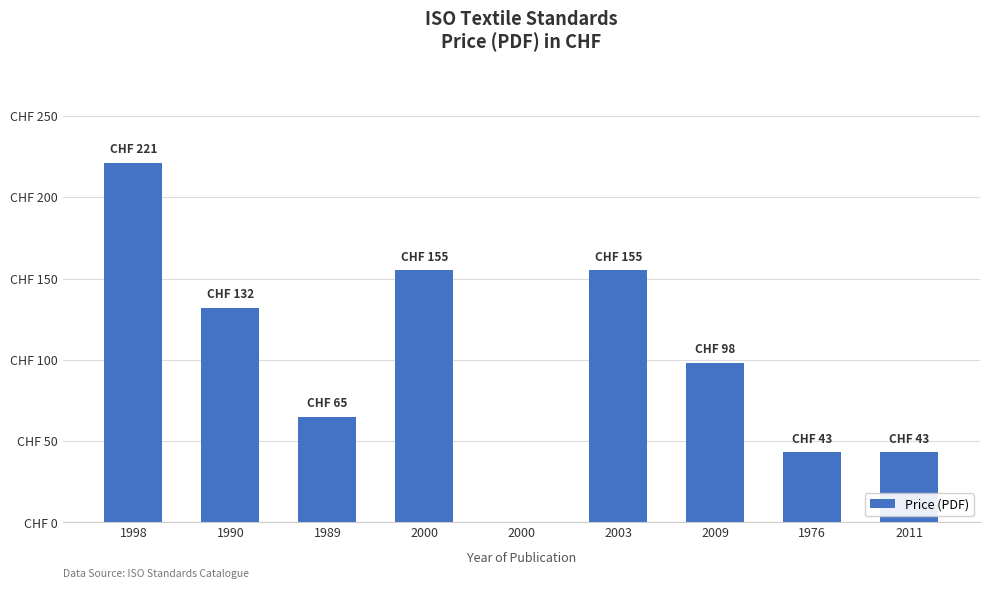

What is the maximum value shown in the chart?

221